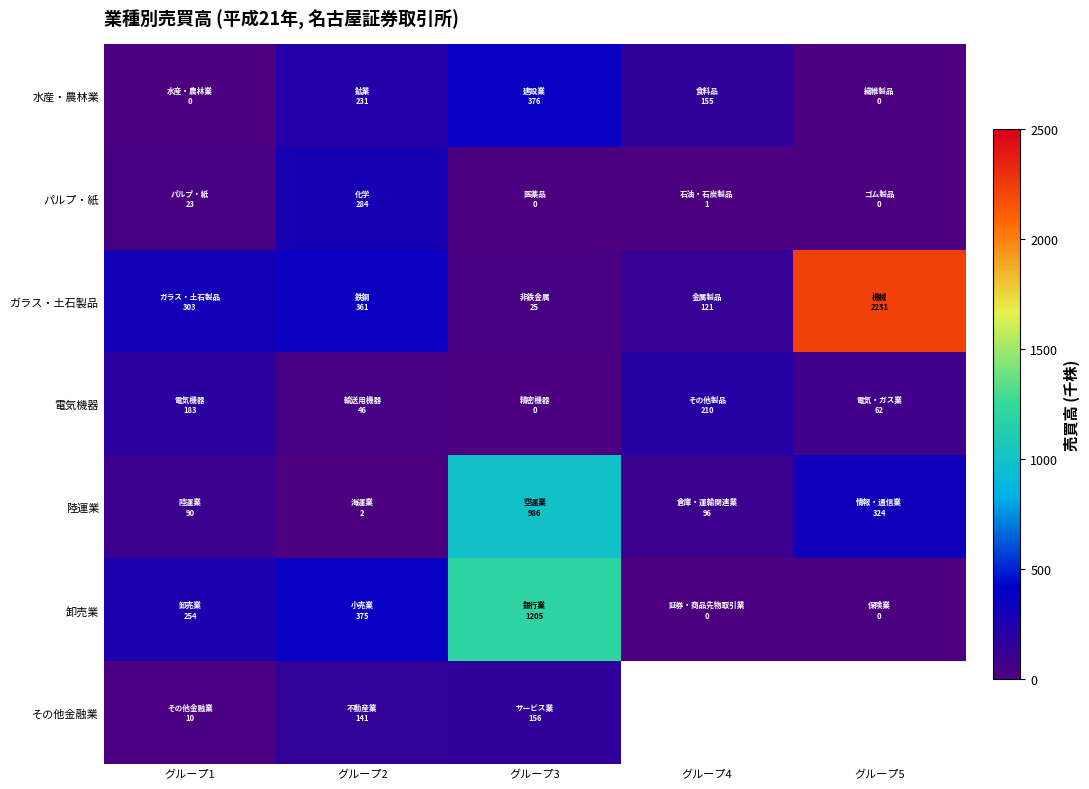

How many values in the ガラス・土石製品 series are below 303?

2